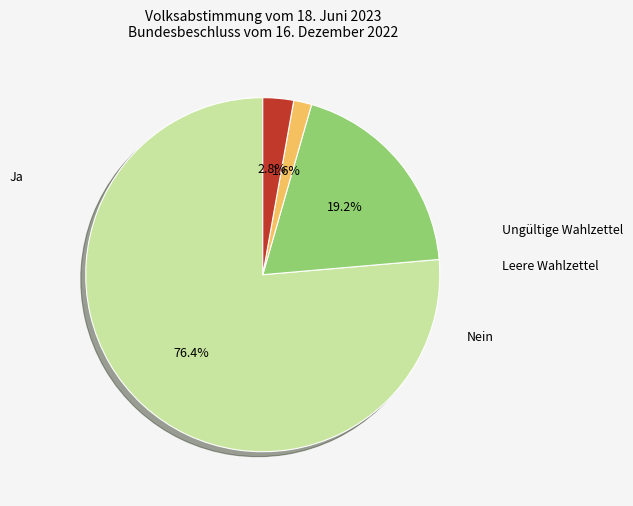

Which category has the smallest portion of the pie?

Leere Wahlzettel